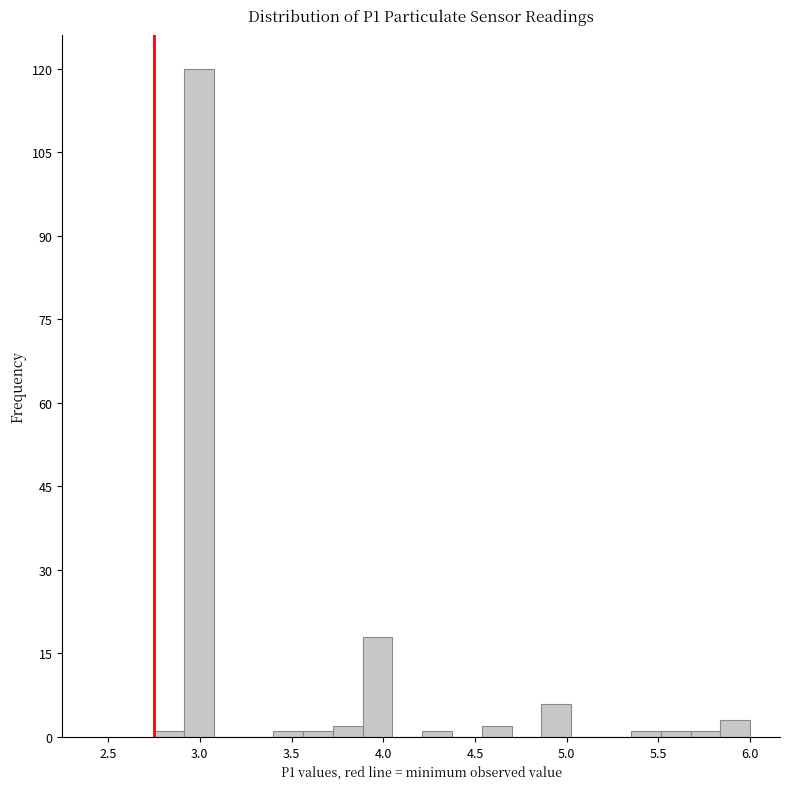

Read against the x-axis, roughly where is the centre of the tallest bar?

3.00